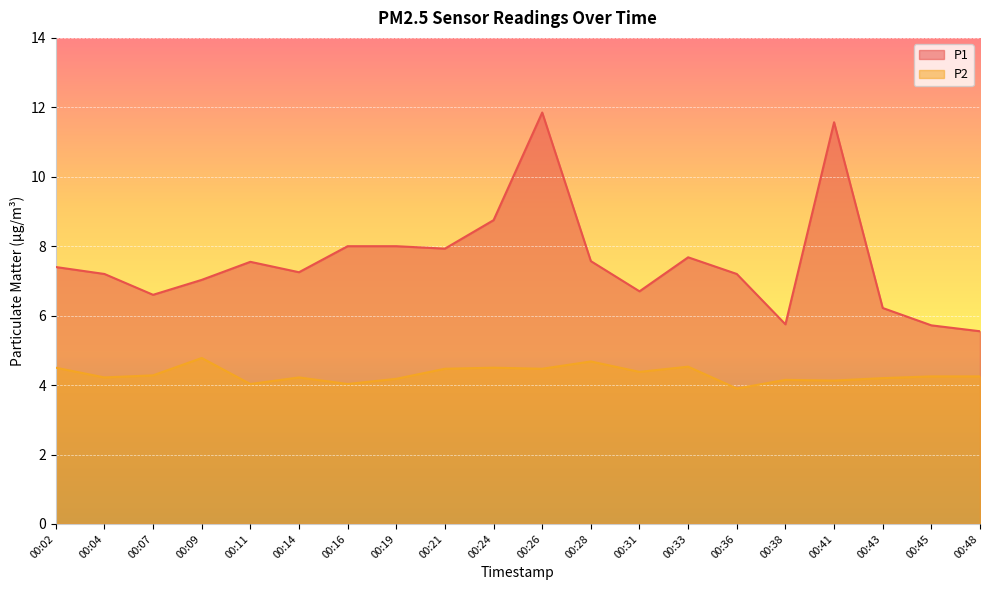

Read the P2 value at 00:45.

4.2